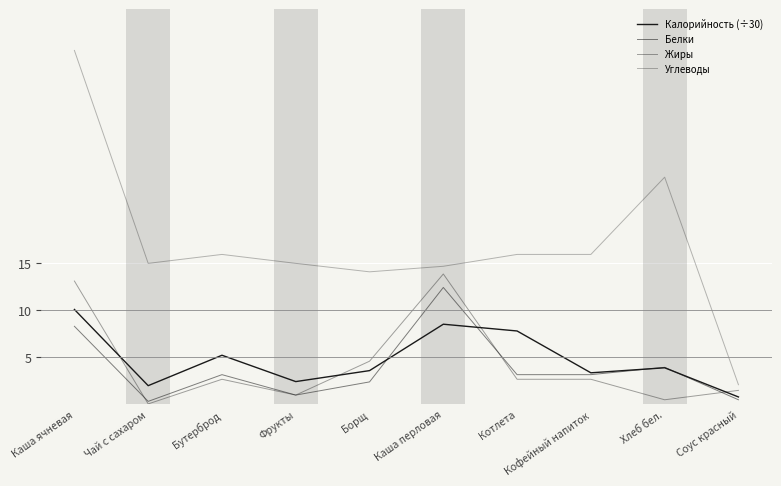

How many lines are shown in the chart?

4